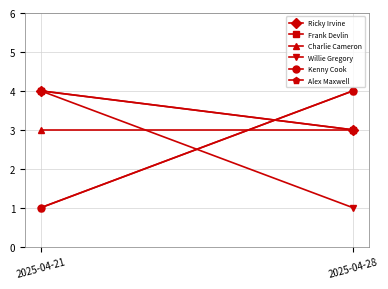

True or false: Alex Maxwell has a value of 4 at 2025-04-28.

True